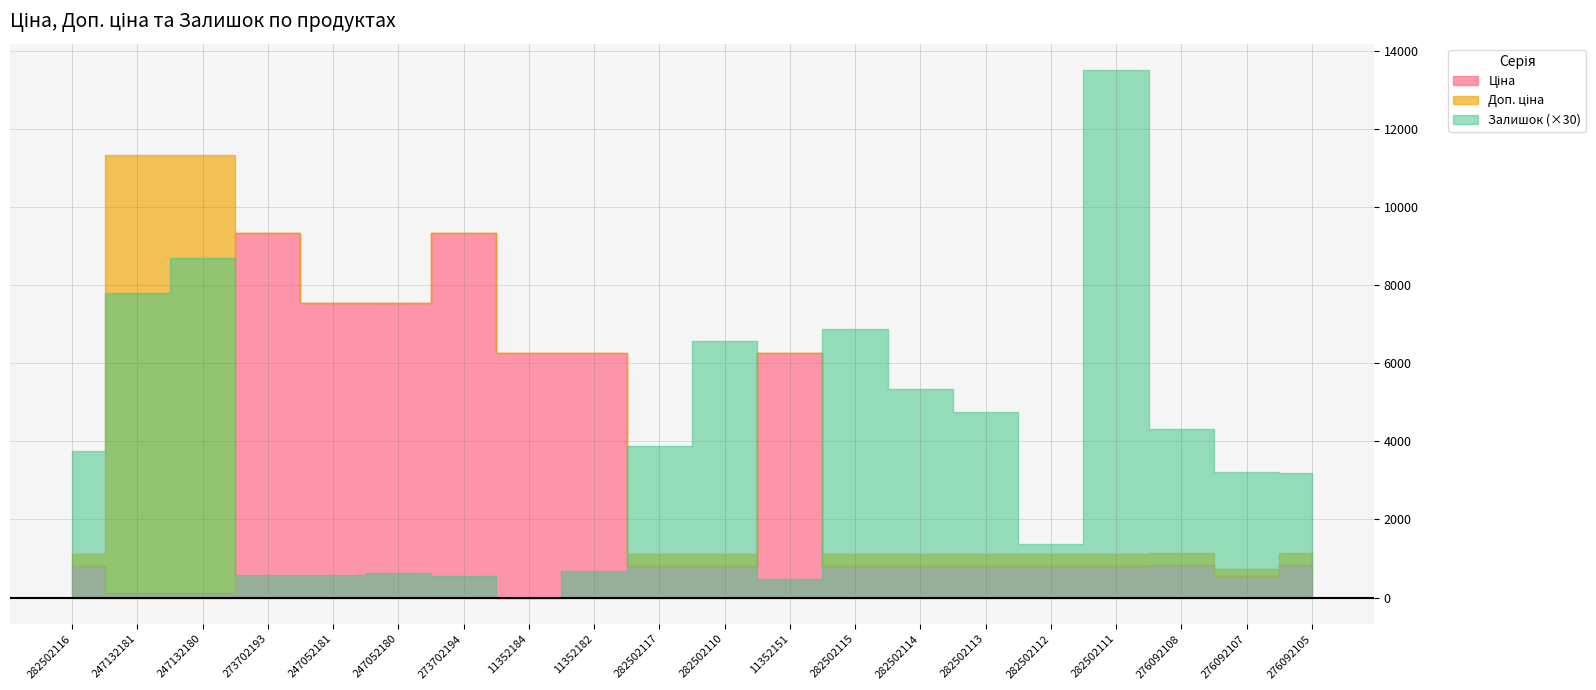

Read the Ціна value at 282502114.

813.0